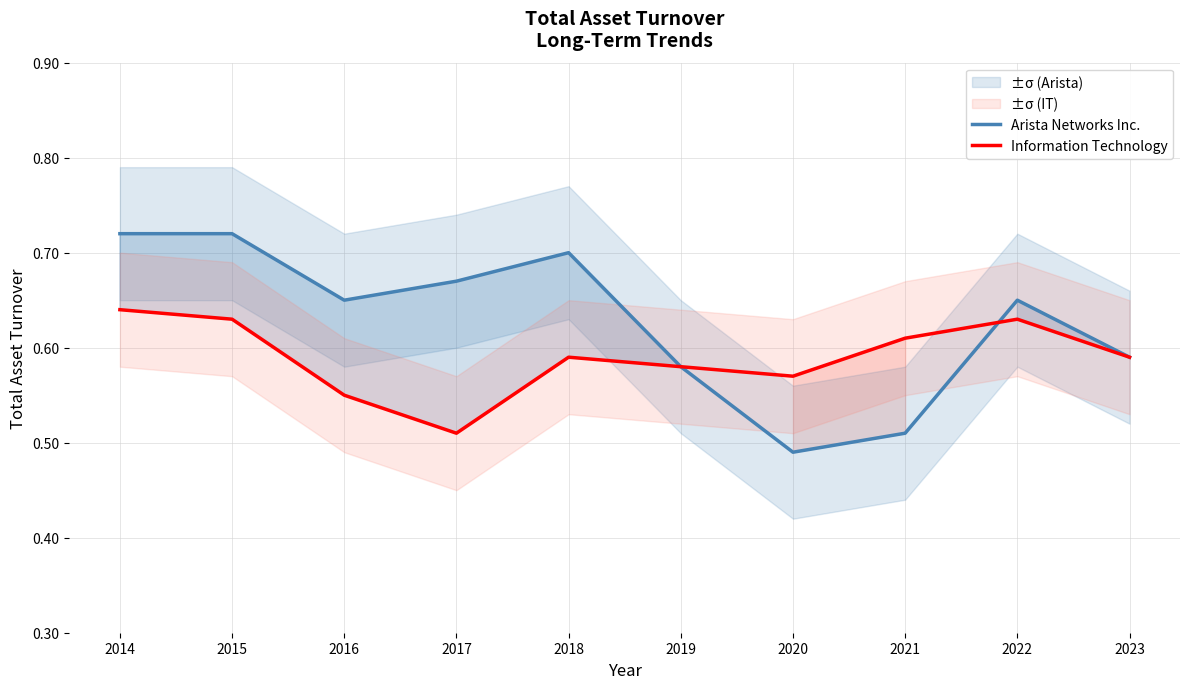

In Arista Networks Inc., how many points are lower than both neighbors (excluding endpoints)?

2